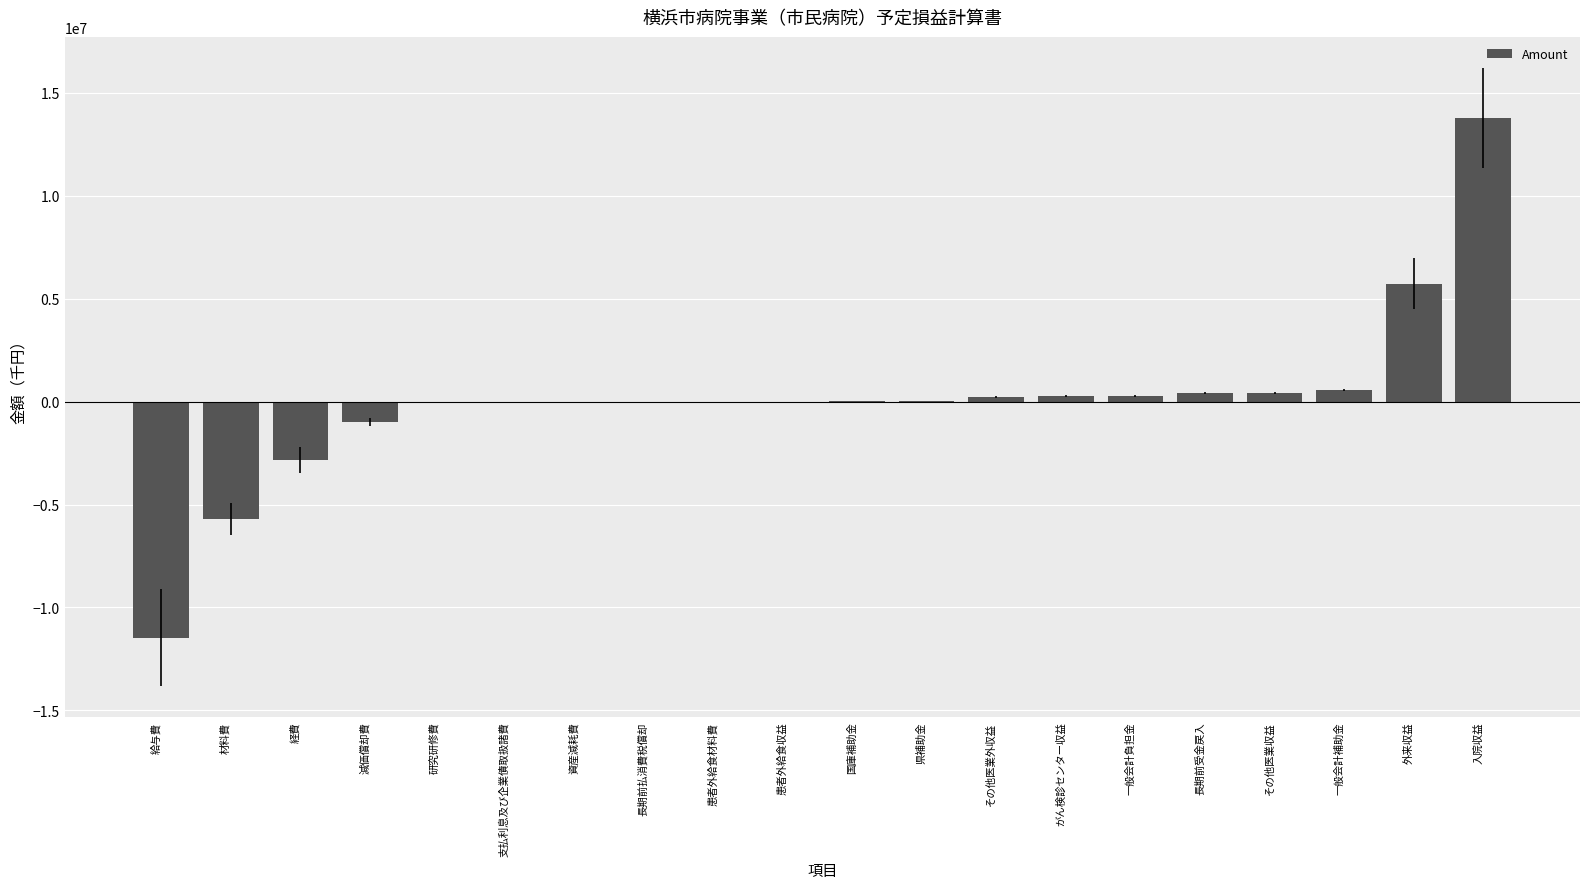

What is the maximum value shown in the chart?

13792861